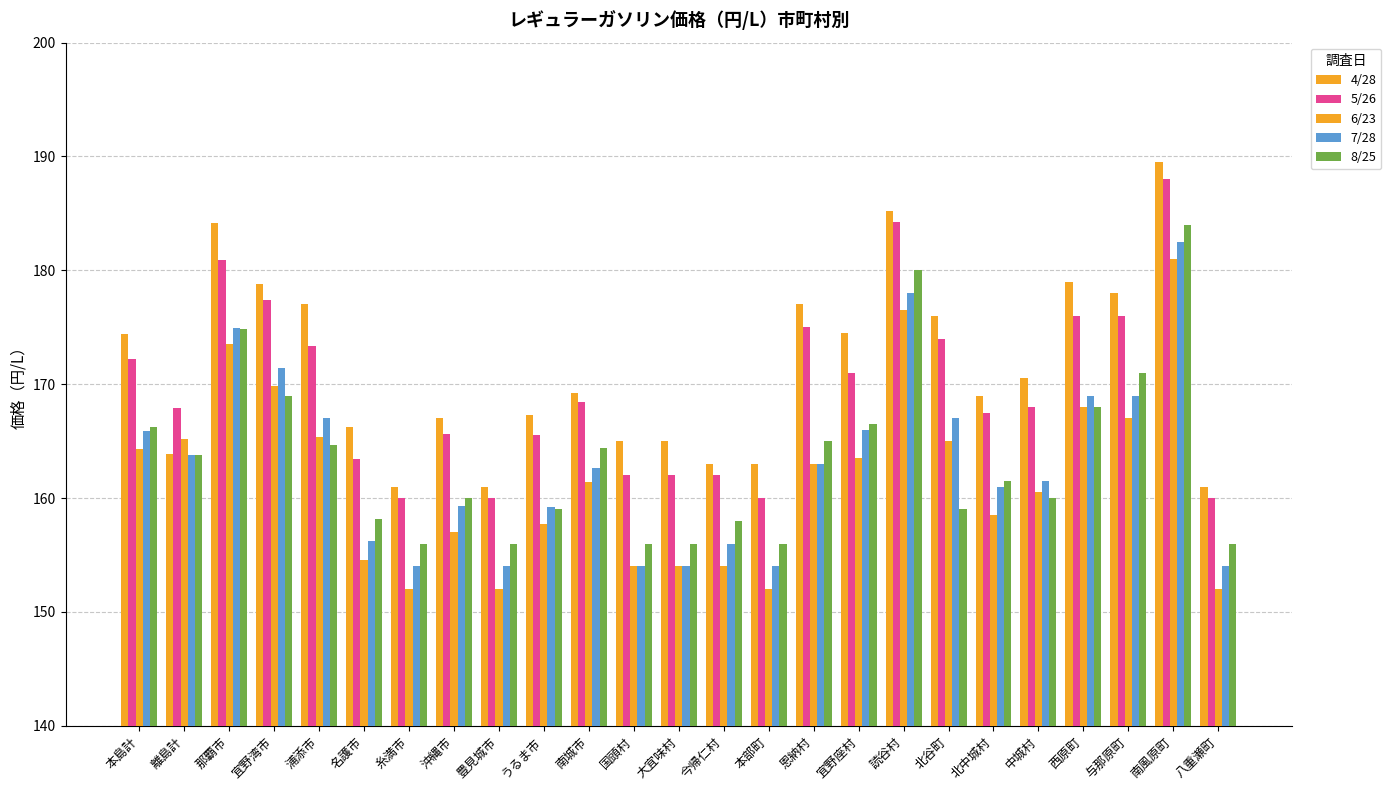

What is the total value across all series at 豊見城市?

783.0